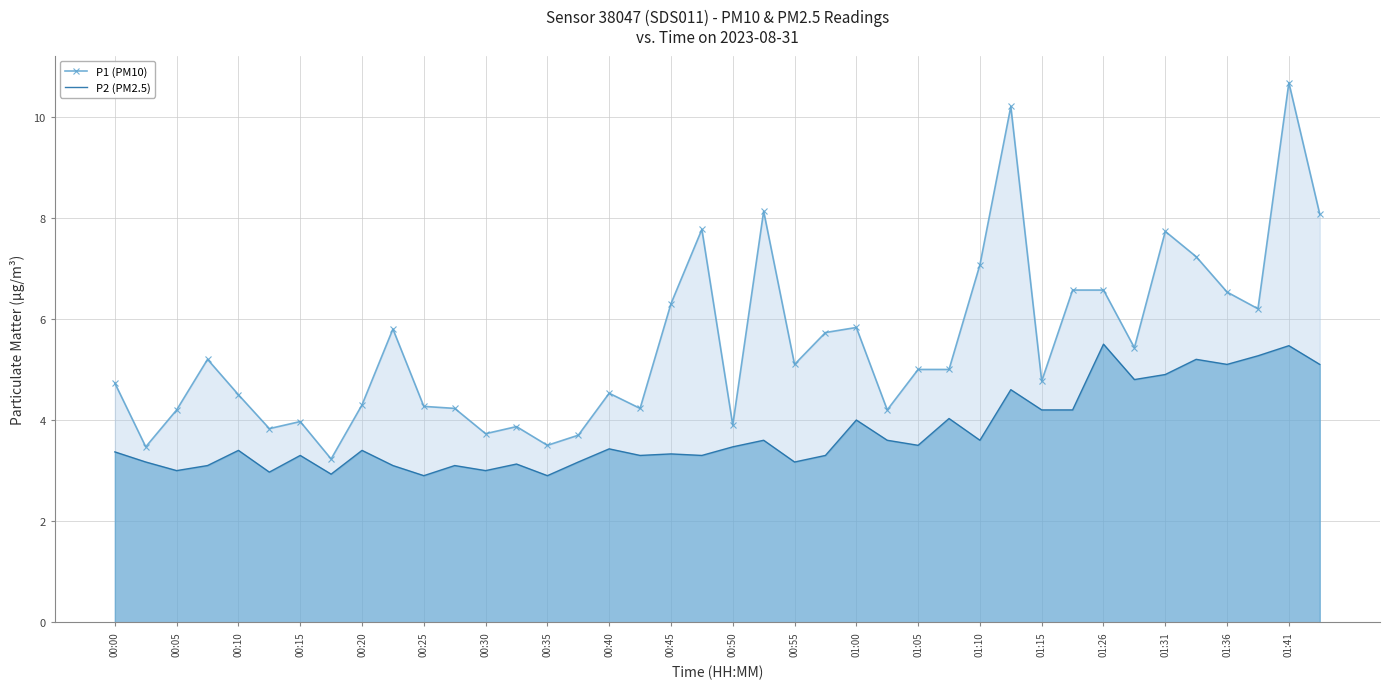

What is the total value across all series at 00:50?

7.4